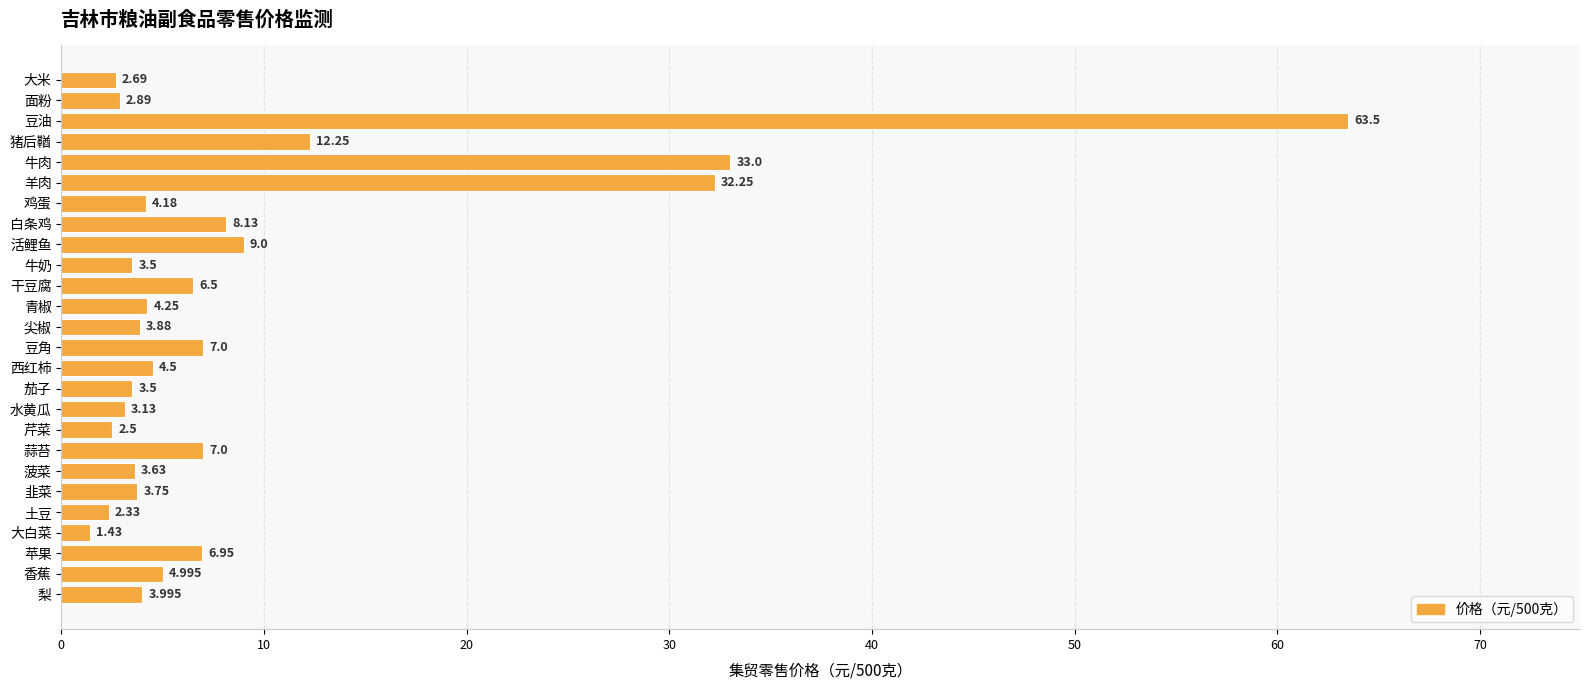

Where is the data nearest to the value 32?

羊肉